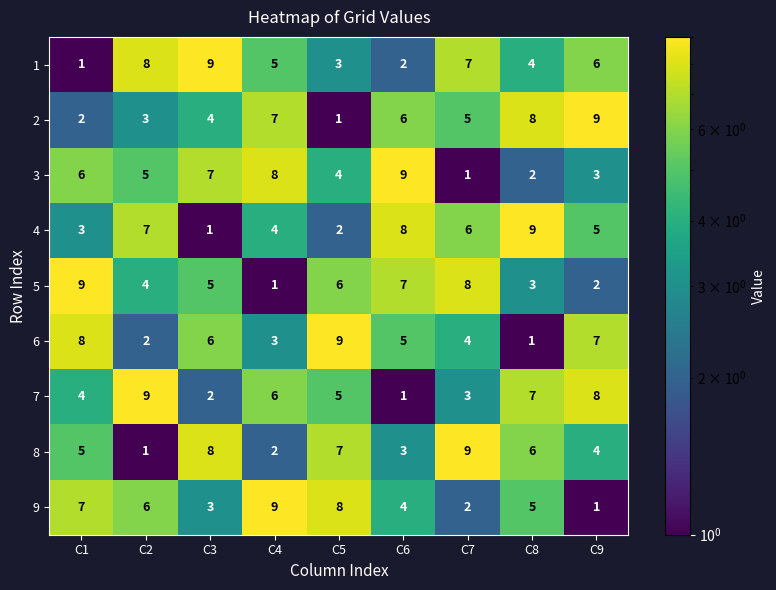

The 4 series shows 8 at C6. True or false?

True